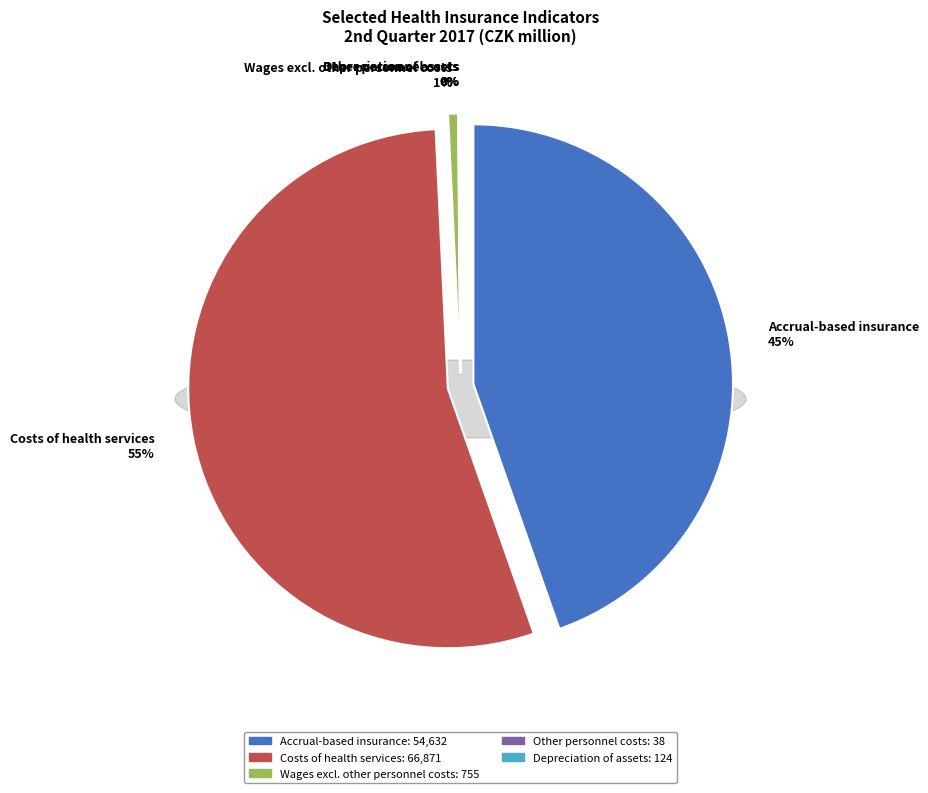

How many segments does this pie chart have?

5